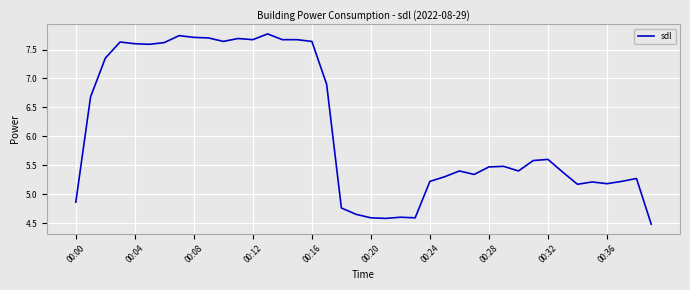

What is the difference between the maximum and minimum values?

3.3